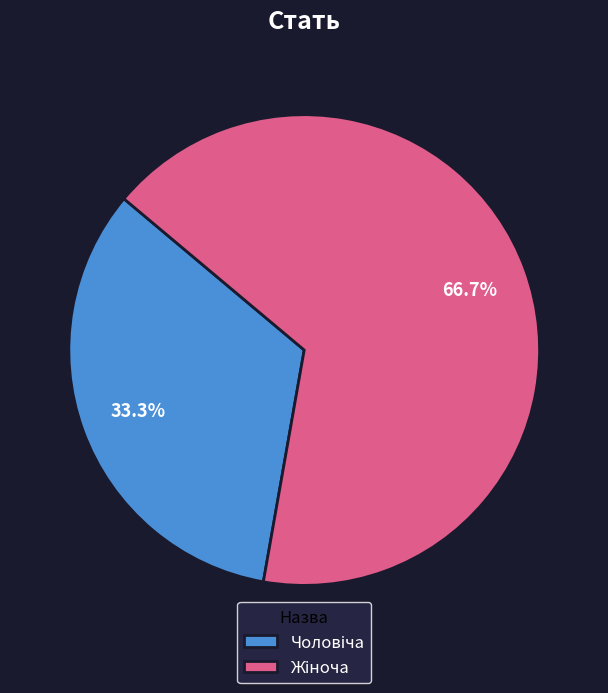

Is there a majority slice in this chart?

Yes